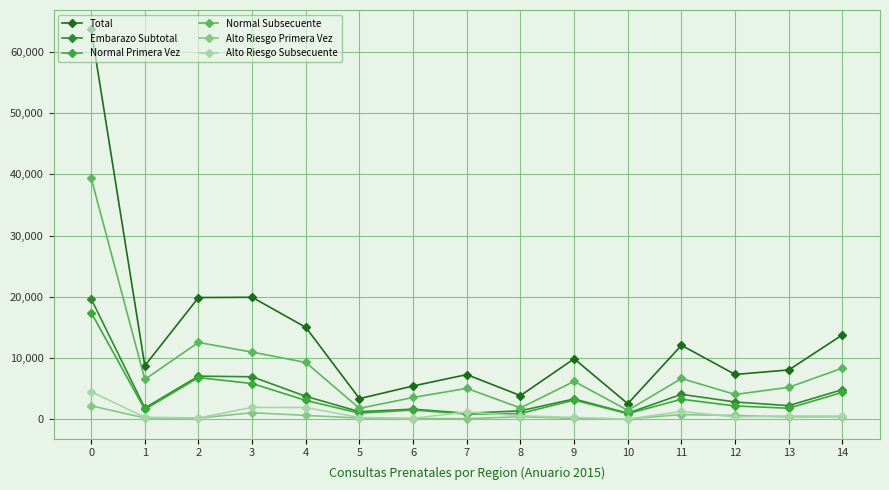

What is the value of the Normal Subsecuente point at the 5th from the left?

9299